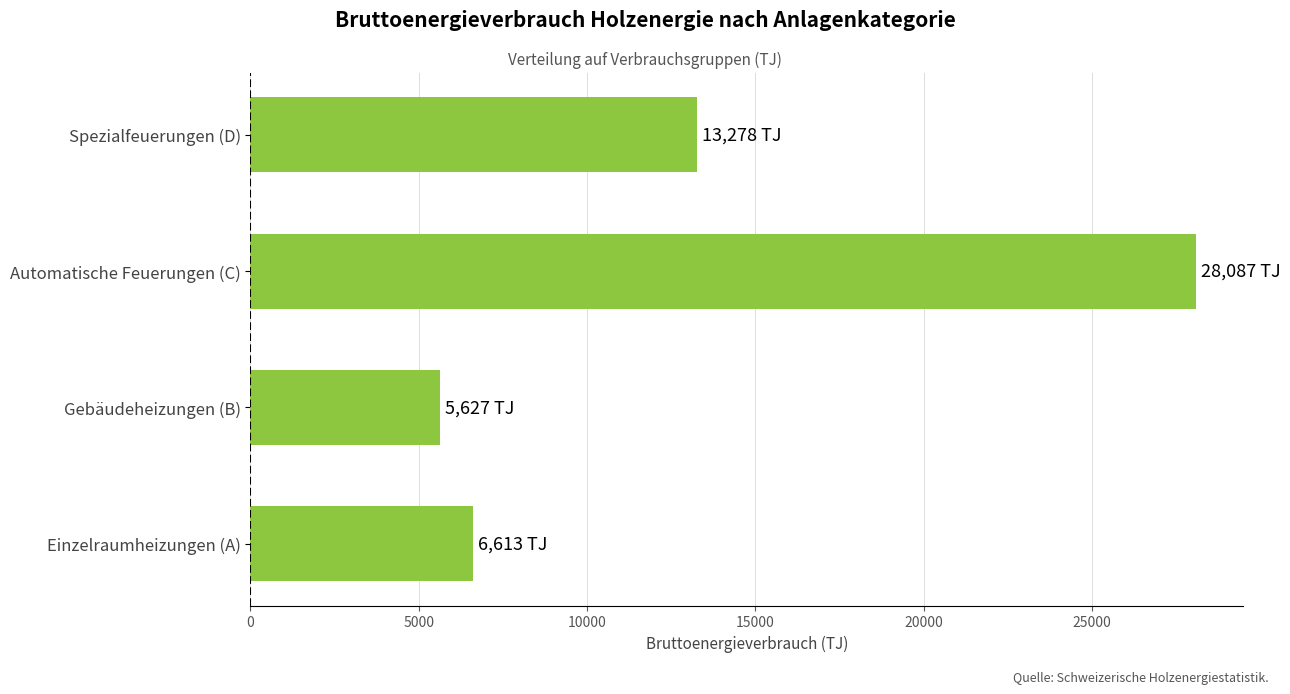

Which has a higher value, Gebäudeheizungen (B) or Einzelraumheizungen (A)?

Einzelraumheizungen (A)